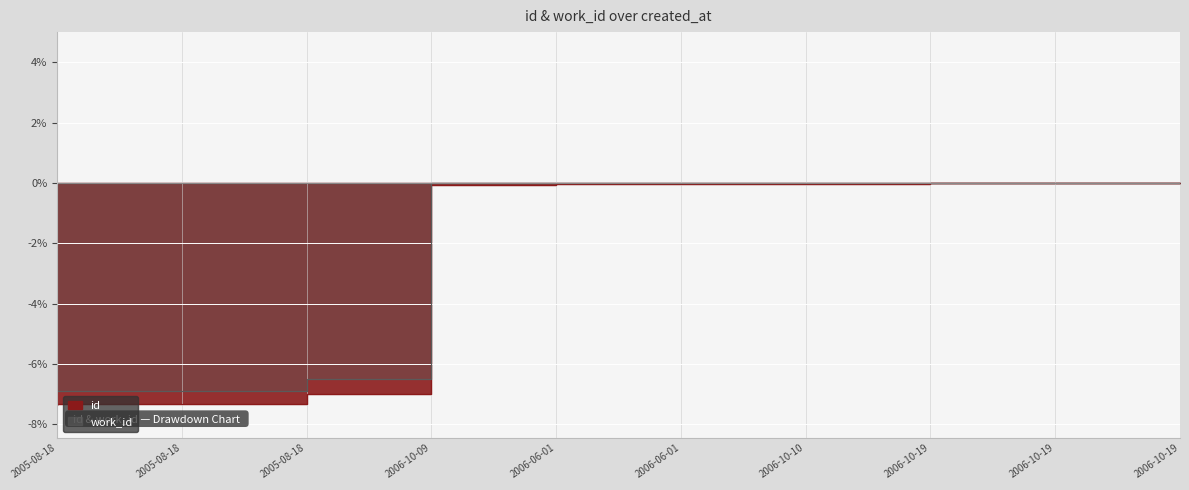

What is the difference between the maximum and minimum values in the id series?

7.4